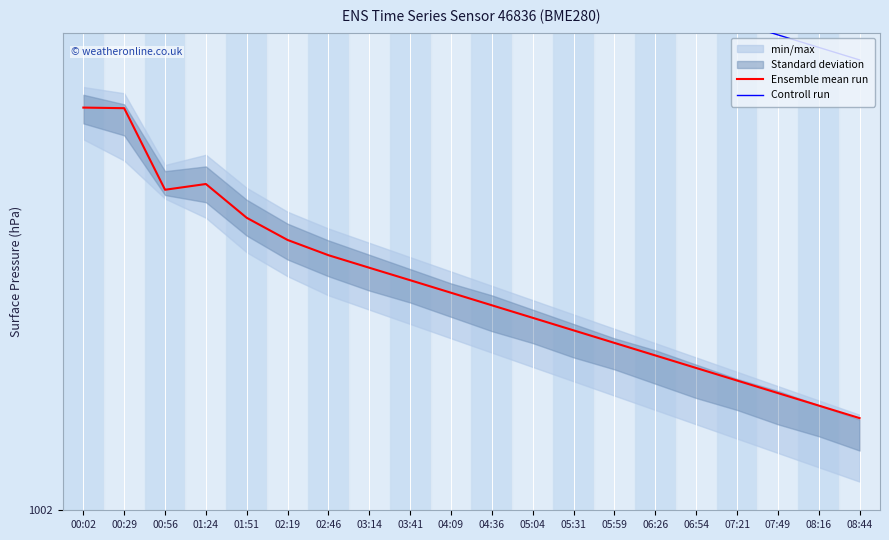

At which label is Controll run closest to 1004?

07:49